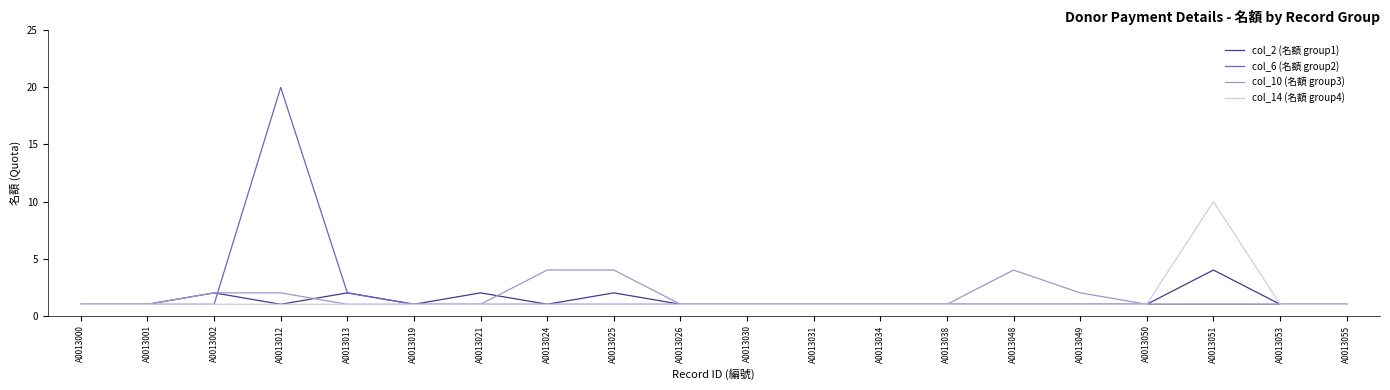

Reading left to right, transcribe all the data shown in this chart.

col_2 (名額 group1): A0013000=1	A0013001=1	A0013002=2	A0013012=1	A0013013=2	A0013019=1	A0013021=2	A0013024=1	A0013025=2	A0013026=1	A0013030=1	A0013031=1	A0013034=1	A0013038=1	A0013048=1	A0013049=1	A0013050=1	A0013051=4	A0013053=1	A0013055=1
col_6 (名額 group2): A0013000=1	A0013001=1	A0013002=1	A0013012=20	A0013013=2	A0013019=1	A0013021=1	A0013024=1	A0013025=1	A0013026=1	A0013030=1	A0013031=1	A0013034=1	A0013038=1	A0013048=1	A0013049=1	A0013050=1	A0013051=1	A0013053=1	A0013055=1
col_10 (名額 group3): A0013000=1	A0013001=1	A0013002=2	A0013012=2	A0013013=1	A0013019=1	A0013021=1	A0013024=4	A0013025=4	A0013026=1	A0013030=1	A0013031=1	A0013034=1	A0013038=1	A0013048=4	A0013049=2	A0013050=1	A0013051=1	A0013053=1	A0013055=1
col_14 (名額 group4): A0013000=1	A0013001=1	A0013002=1	A0013012=1	A0013013=1	A0013019=1	A0013021=1	A0013024=1	A0013025=1	A0013026=1	A0013030=1	A0013031=1	A0013034=1	A0013038=1	A0013048=1	A0013049=1	A0013050=1	A0013051=10	A0013053=1	A0013055=1